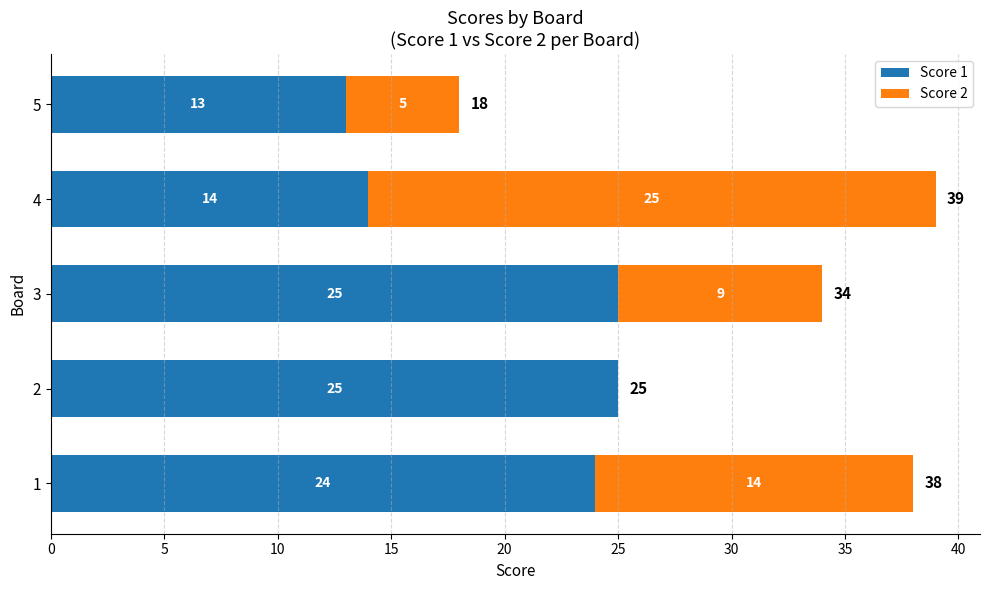

What is the highest value of the Score 1 series?

25